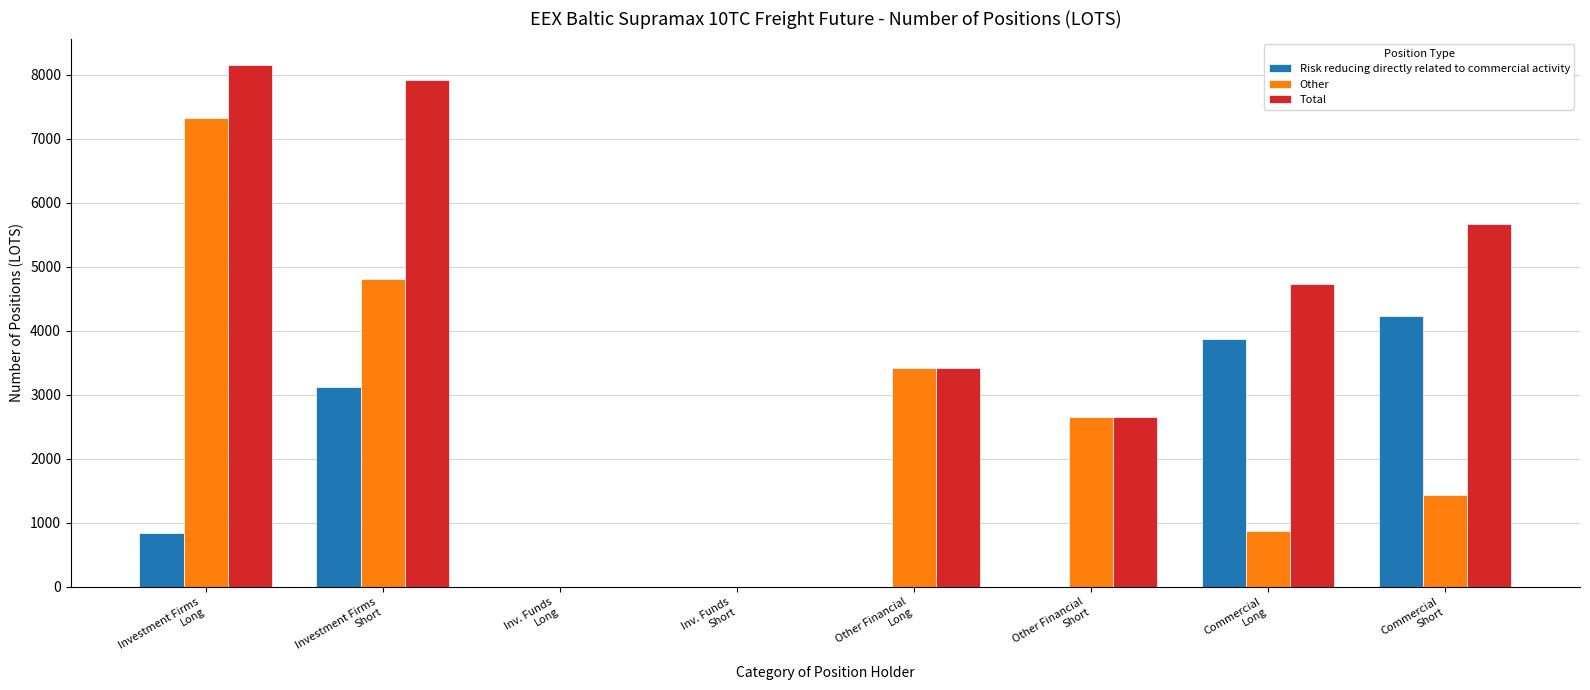

Reading left to right, what are all the values shown in this chart?

Risk reducing directly related to commercial activity: Investment Firms
Long=840.0	Investment Firms
Short=3125.0	Inv. Funds
Long=0.0	Inv. Funds
Short=0.0	Other Financial
Long=0.0	Other Financial
Short=0.0	Commercial
Long=3865.0	Commercial
Short=4232.8
Other: Investment Firms
Long=7319.0	Investment Firms
Short=4802.0	Inv. Funds
Long=0.0	Inv. Funds
Short=0.0	Other Financial
Long=3417.3	Other Financial
Short=2658.0	Commercial
Long=867.0	Commercial
Short=1430.5
Total: Investment Firms
Long=8159.0	Investment Firms
Short=7927.0	Inv. Funds
Long=0.0	Inv. Funds
Short=0.0	Other Financial
Long=3417.3	Other Financial
Short=2658.0	Commercial
Long=4732.0	Commercial
Short=5663.3